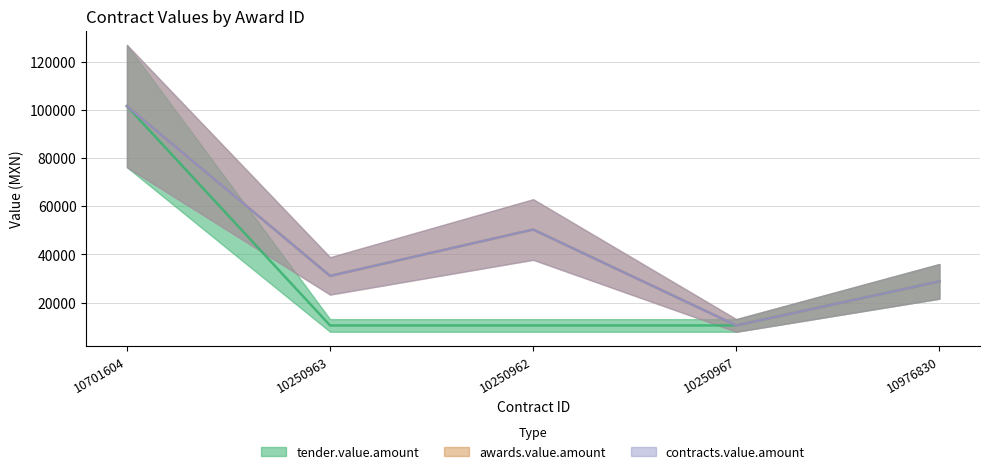

Which category has the lowest value in the contracts.value.amount series?

10250967